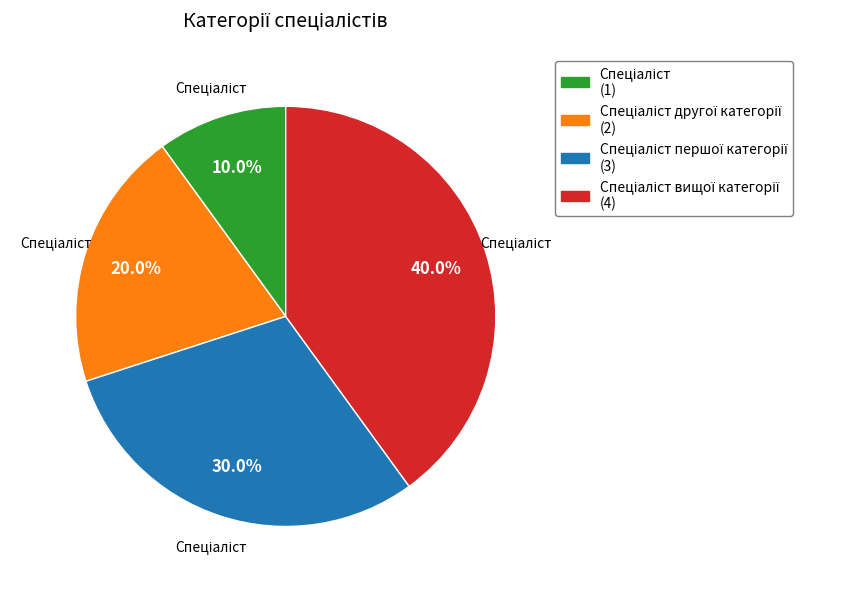

Is there a majority slice in this chart?

No